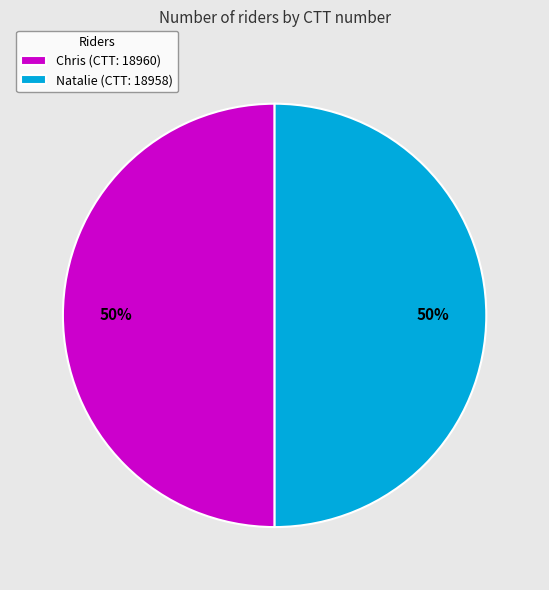

Count the number of slices in the pie.

2